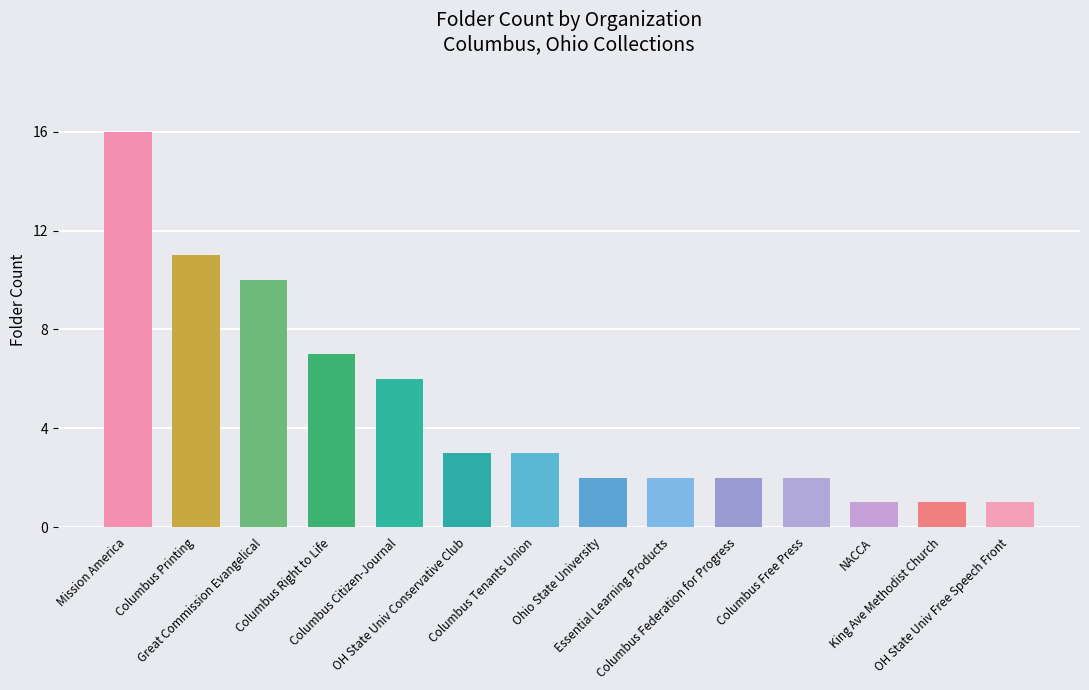

Reading left to right, what are all the values shown in this chart?

16	11	10	7	6	3	3	2	2	2	2	1	1	1